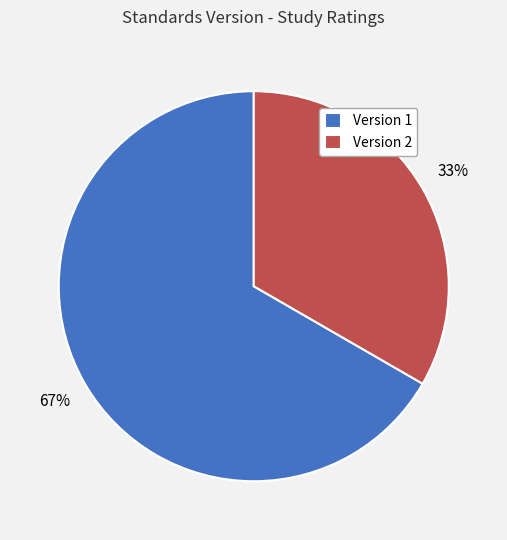

To the nearest percent, what percentage of the pie is Version 1?

67%